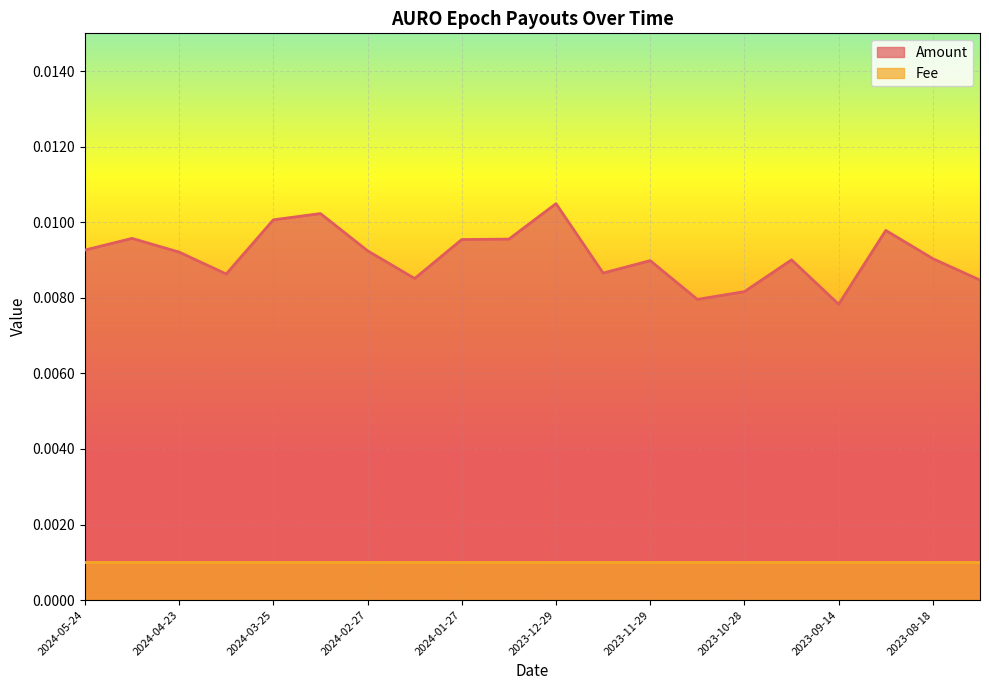

List the labels in order of value, smallest first.

2023-09-14, 2023-11-12, 2023-10-28, 2023-08-02, 2024-02-10, 2024-04-10, 2023-12-14, 2023-11-29, 2023-10-13, 2023-08-18, 2024-04-23, 2024-02-27, 2024-05-24, 2024-01-27, 2024-01-13, 2024-05-09, 2023-09-02, 2024-03-25, 2024-03-12, 2023-12-29